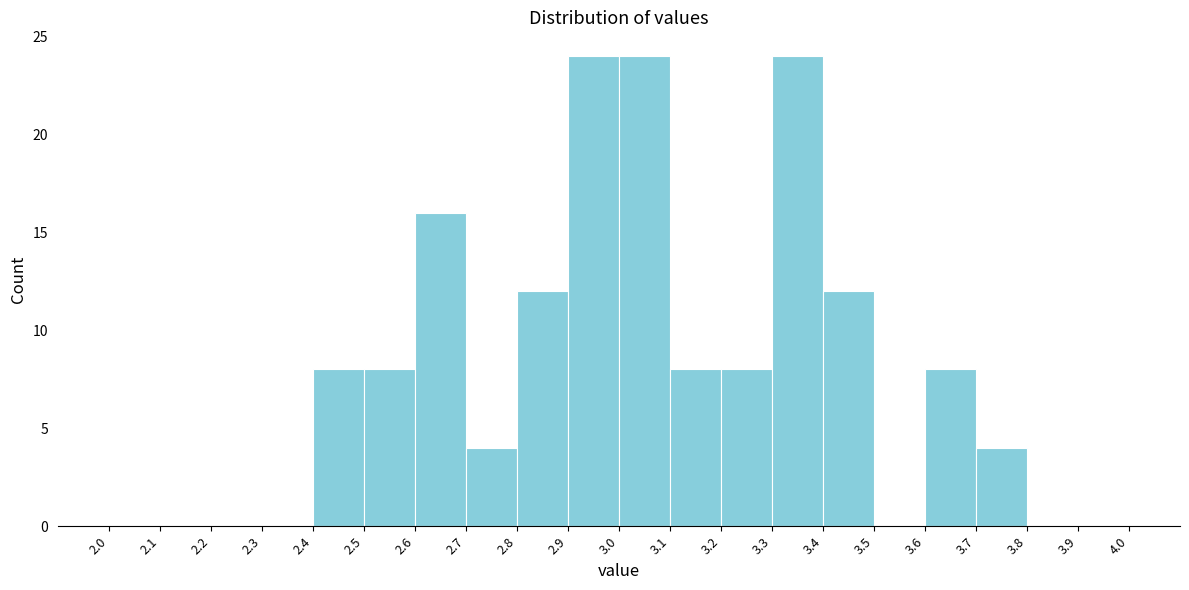

Reading left to right, transcribe this chart: for each bar, give the range it covers on the x-axis and its height. The values are not printed on the chart, so give them approximately, as read against the axis.

2.0 to 2.1: 0
2.1 to 2.2: 0
2.2 to 2.3: 0
2.3 to 2.4: 0
2.4 to 2.5: 8
2.5 to 2.6: 8
2.6 to 2.7: 16
2.7 to 2.8: 4
2.8 to 2.9: 12
2.9 to 3.0: 24
3.0 to 3.1: 24
3.1 to 3.2: 8
3.2 to 3.3: 8
3.3 to 3.4: 24
3.4 to 3.5: 12
3.5 to 3.6: 0
3.6 to 3.7: 8
3.7 to 3.8: 4
3.8 to 3.9: 0
3.9 to 4.0: 0